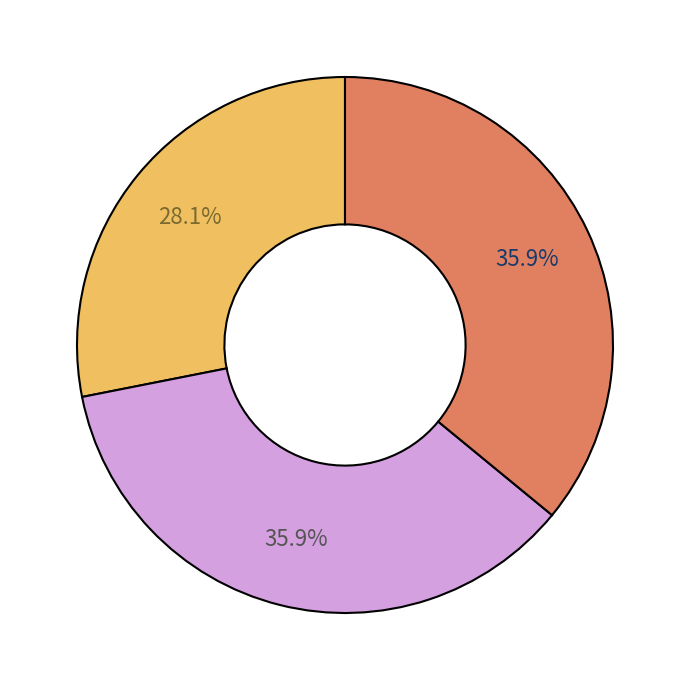

Is there any slice that represents more than half of the pie?

No